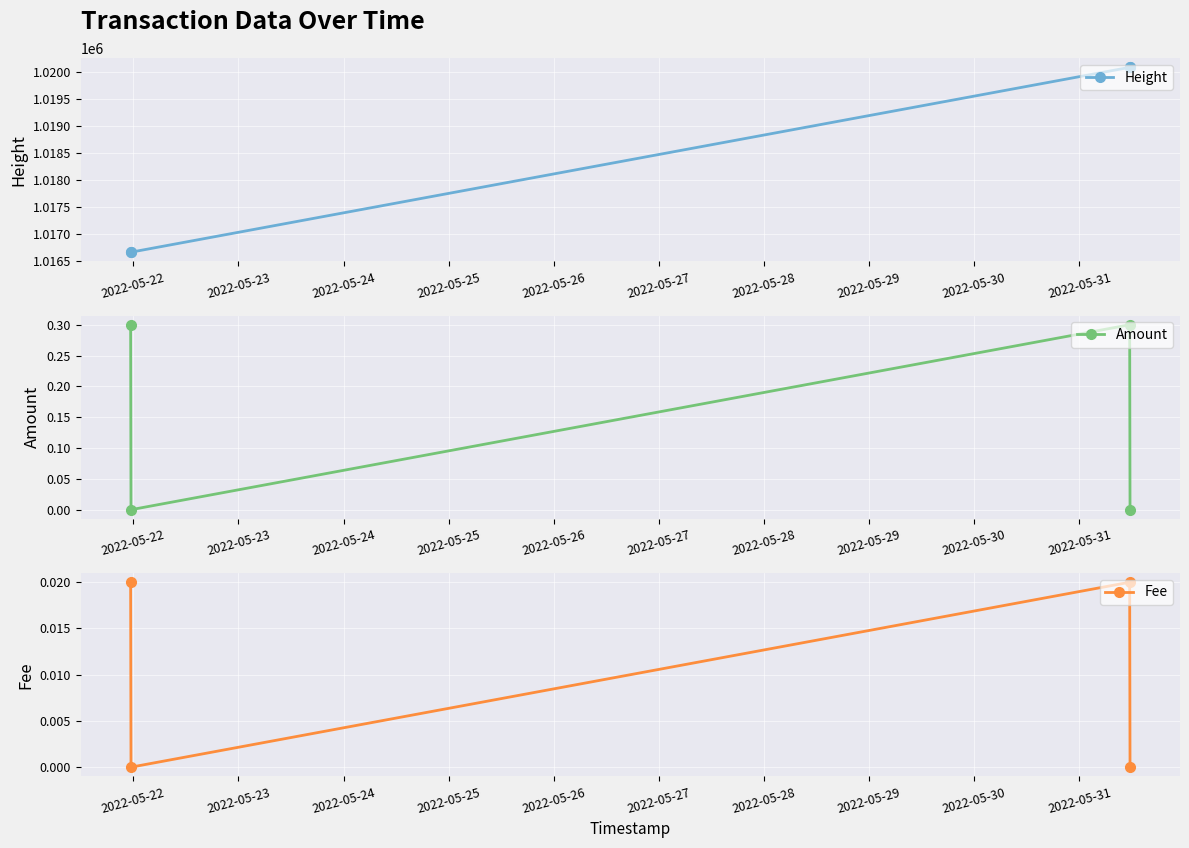

How many interior local valleys does the Fee series have?

1